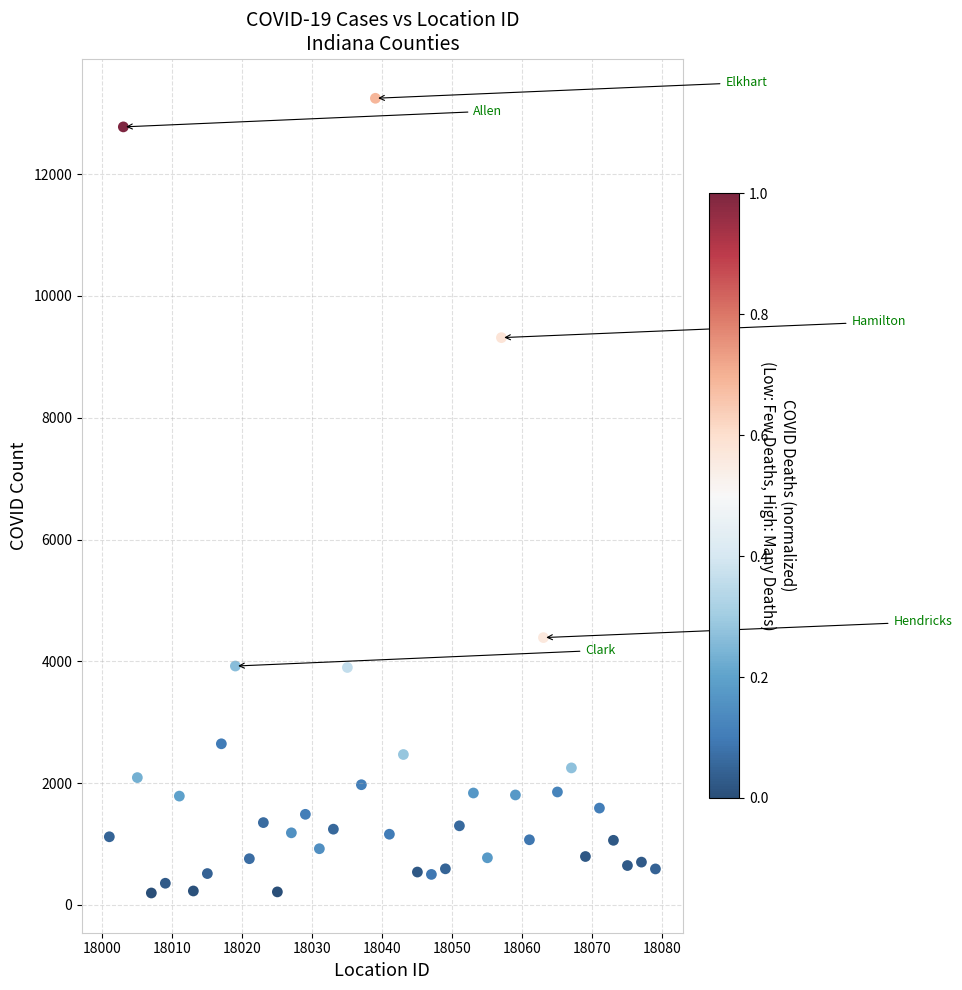

What is the range of X values (max minus min)?

78